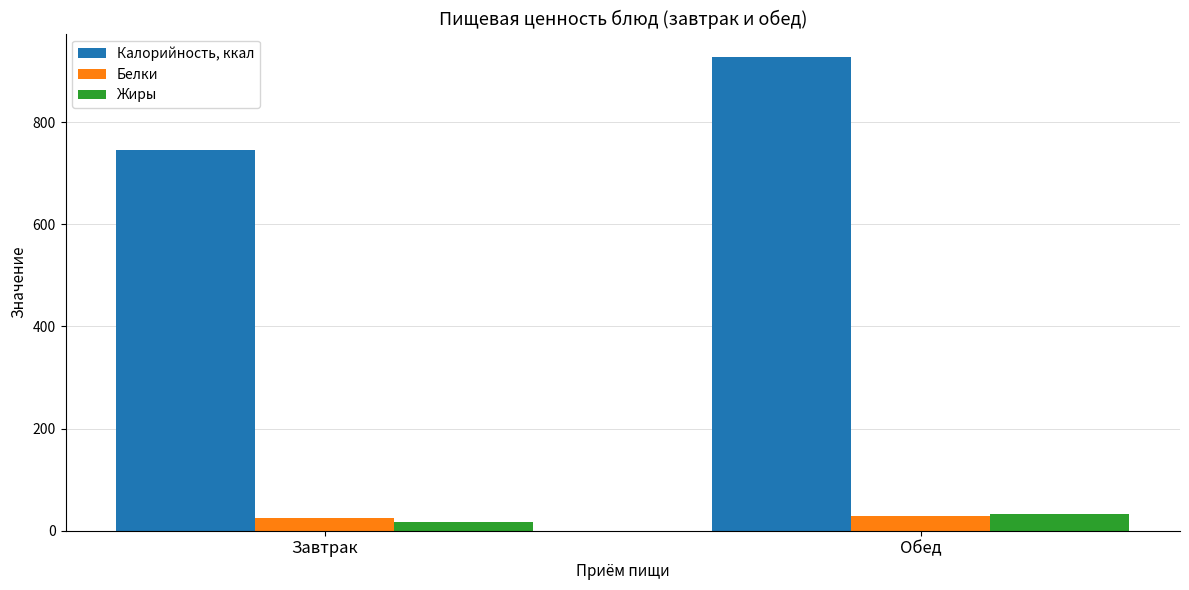

The value of Жиры at Обед is 32.7. True or false?

True